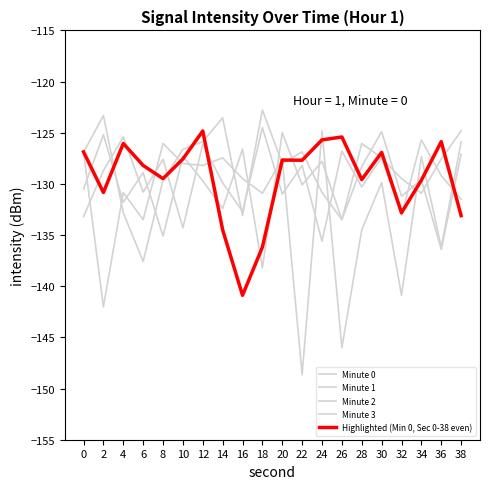

How many series are shown in this chart?

5